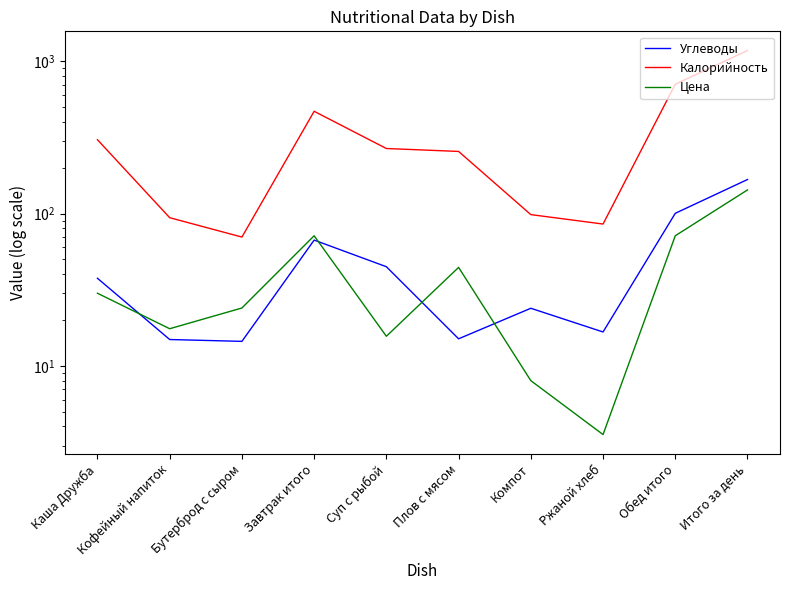

What is the label of the 10th point from the right?

Каша Дружба